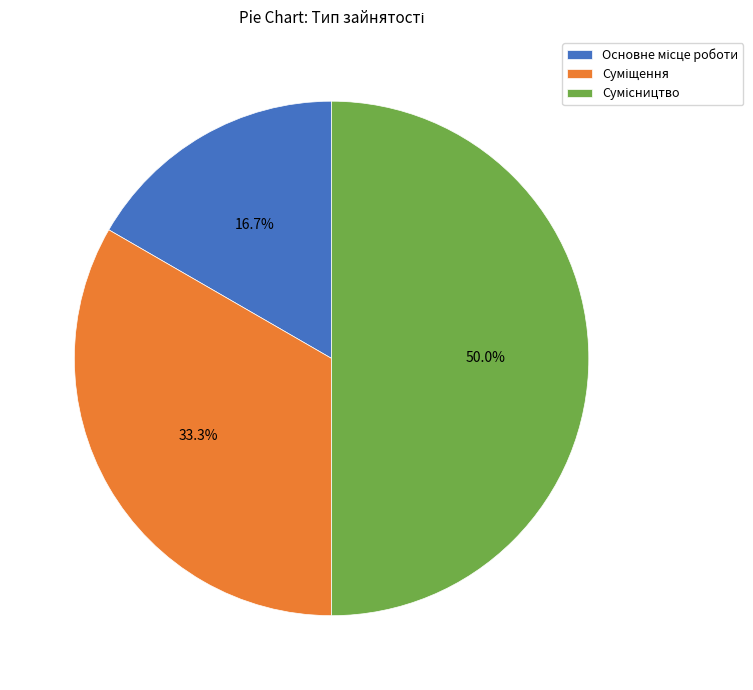

Approximately how many times larger is the value at Основне місце роботи compared to Суміщення?

0.5